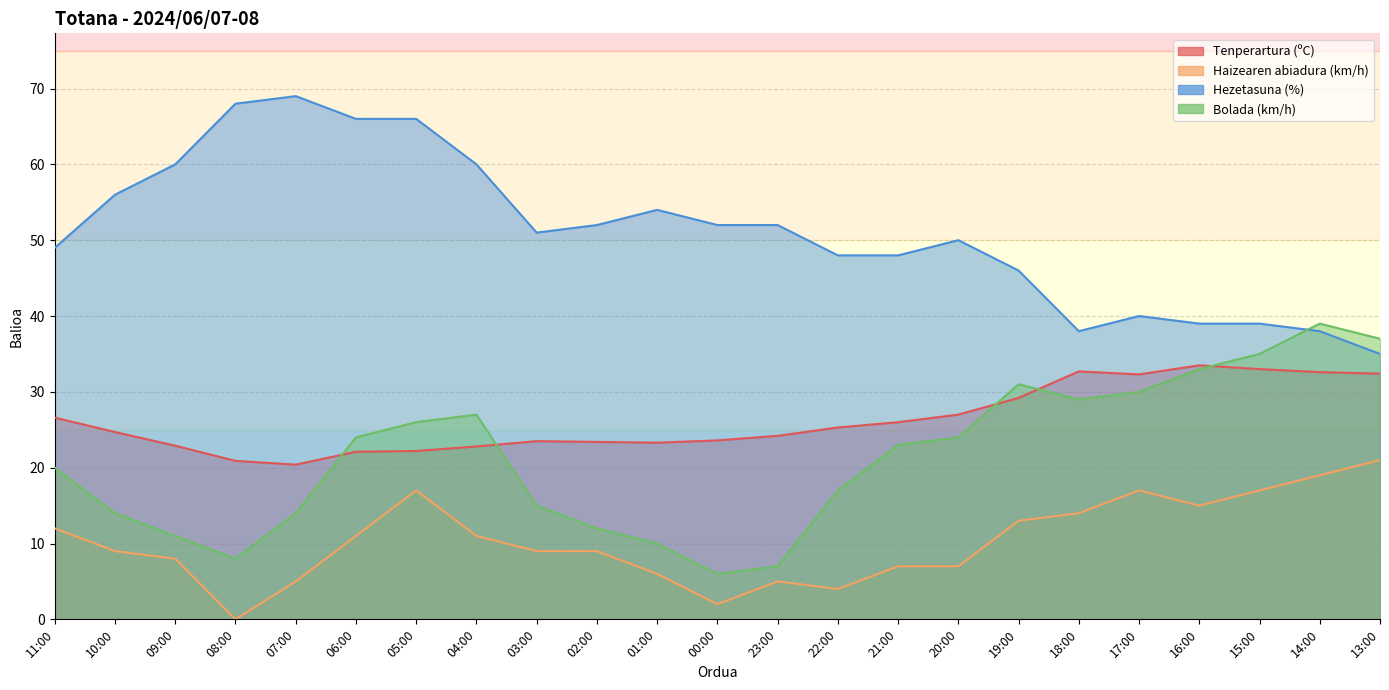

True or false: Hezetasuna (%) has a value of 38.0 at 14:00.

True